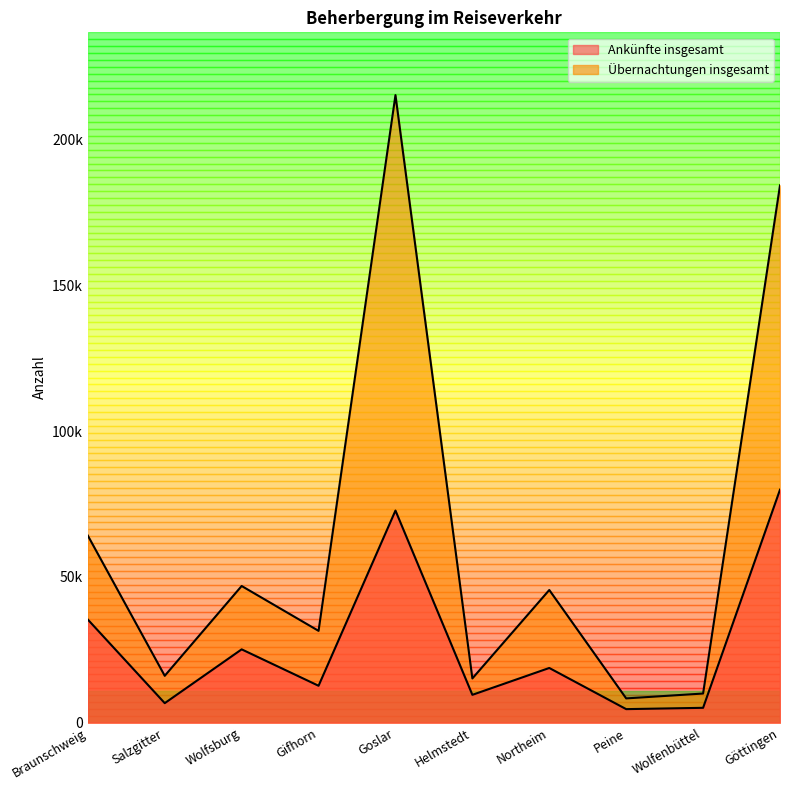

True or false: Ankünfte insgesamt and Übernachtungen insgesamt intersect in this chart.

False